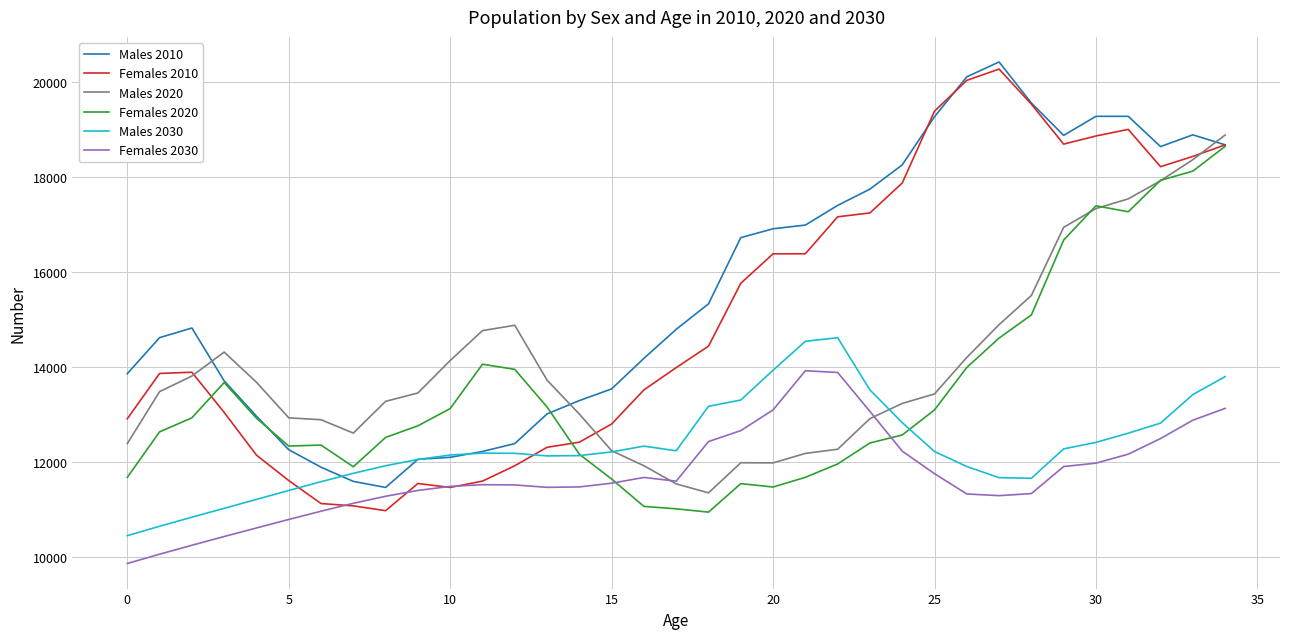

Which series has the largest total across all categories?

Males 2010